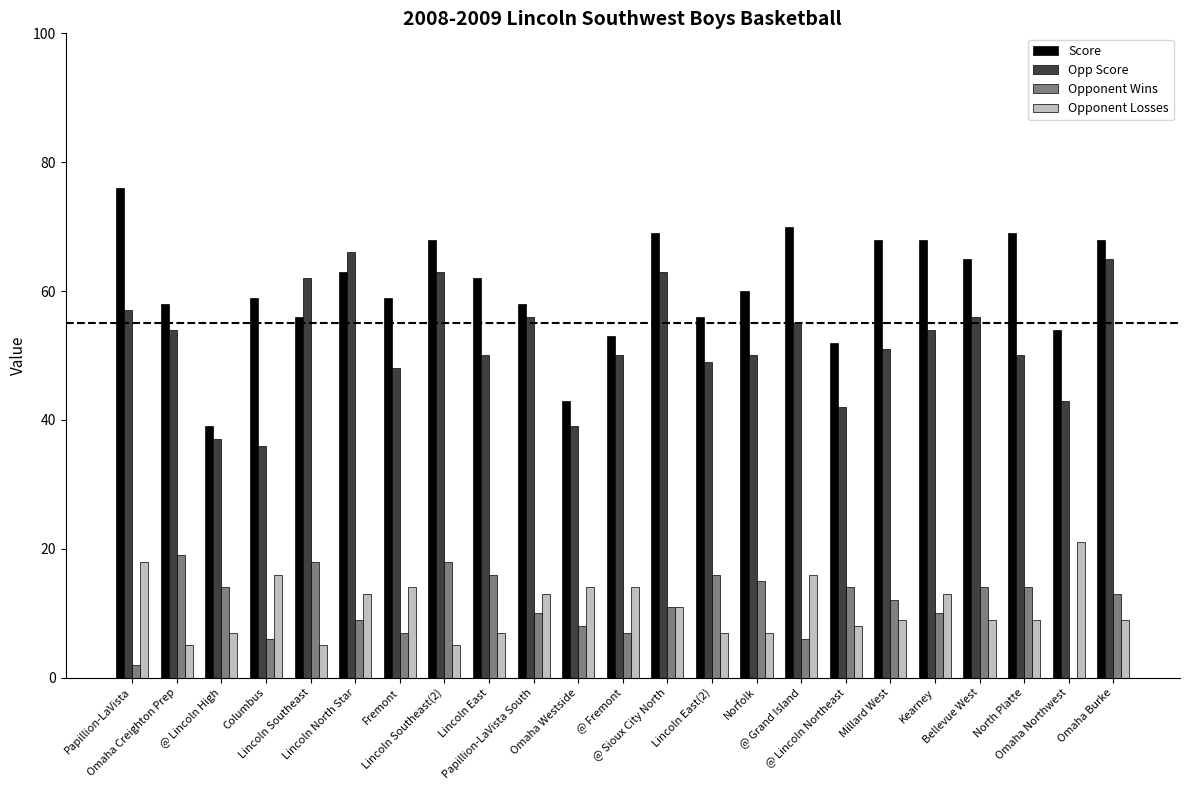

What is the maximum value for Opponent Losses?

21